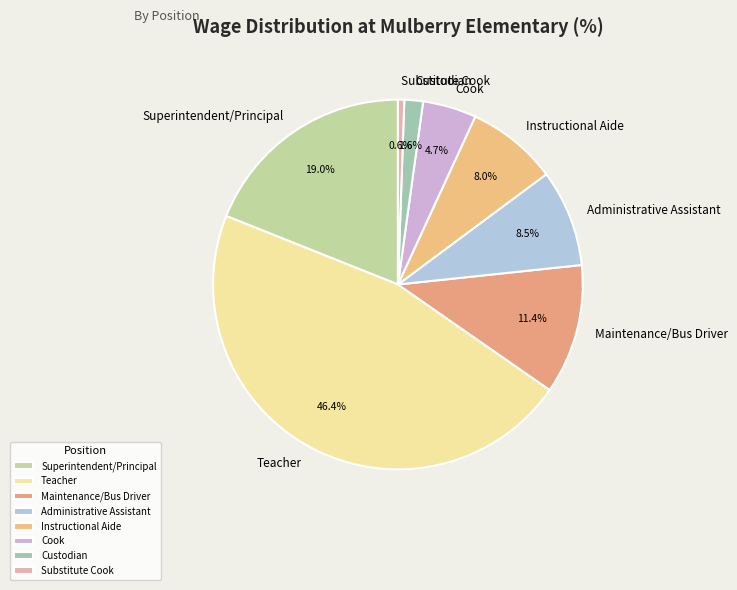

Is the sum of Superintendent/Principal and Custodian greater than half?

No